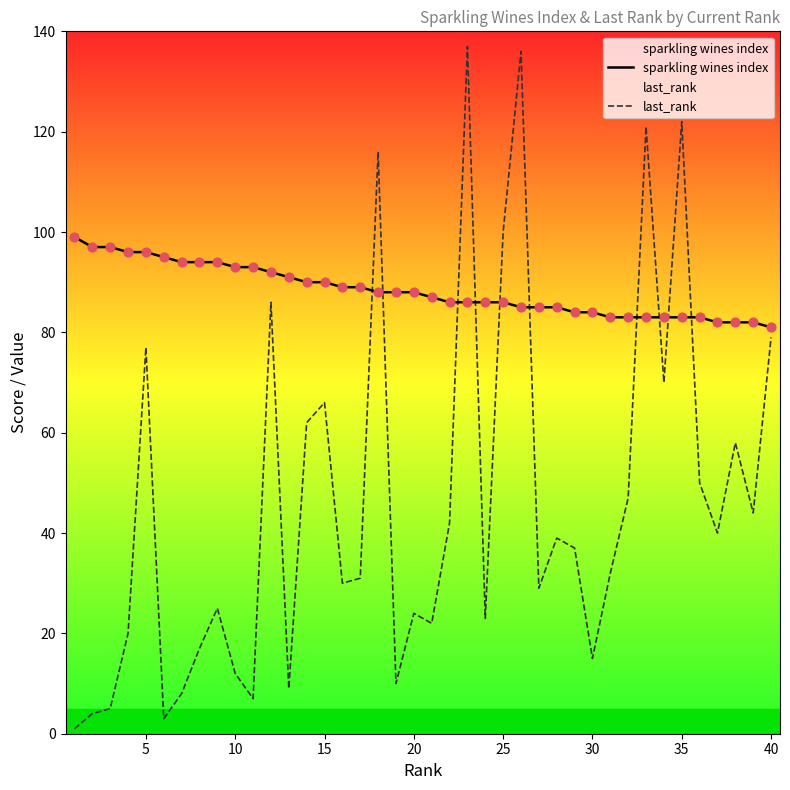

At how many categories does at least one series exceed 72?

40